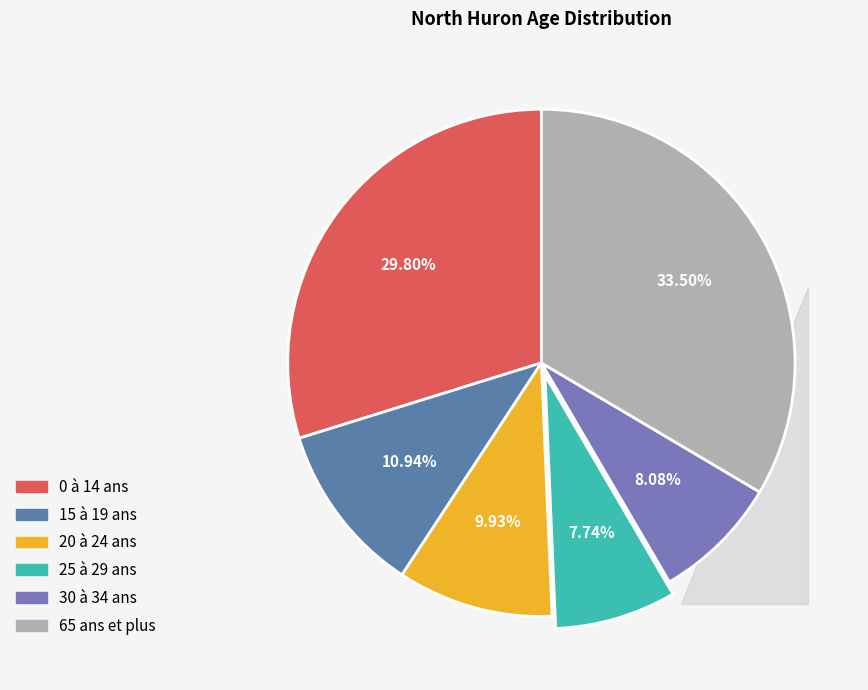

Between 25 à 29 ans and 65 ans et plus, which is larger?

65 ans et plus